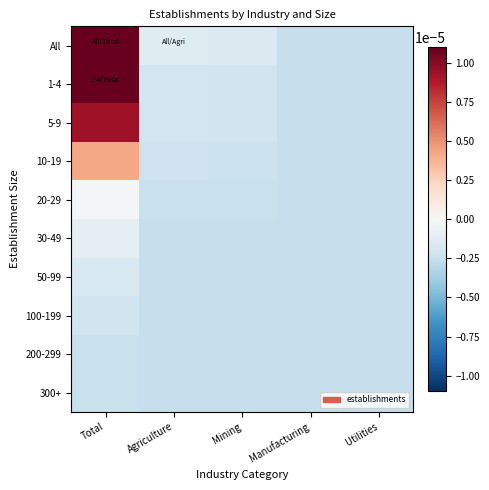

At how many categories does at least one series exceed 0?

1